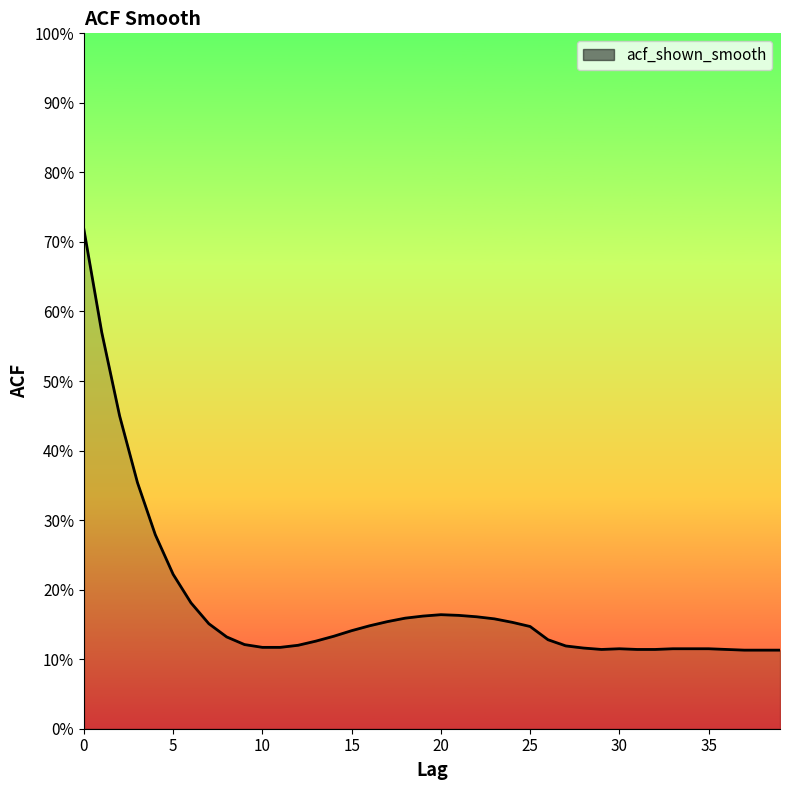

List the labels in order of value, smallest first.

37, 38, 39, 29, 31, 32, 36, 30, 33, 34, 35, 28, 10, 11, 27, 12, 9, 13, 26, 8, 14, 15, 25, 16, 7, 24, 17, 23, 18, 22, 19, 21, 20, 6, 5, 4, 3, 2, 1, 0